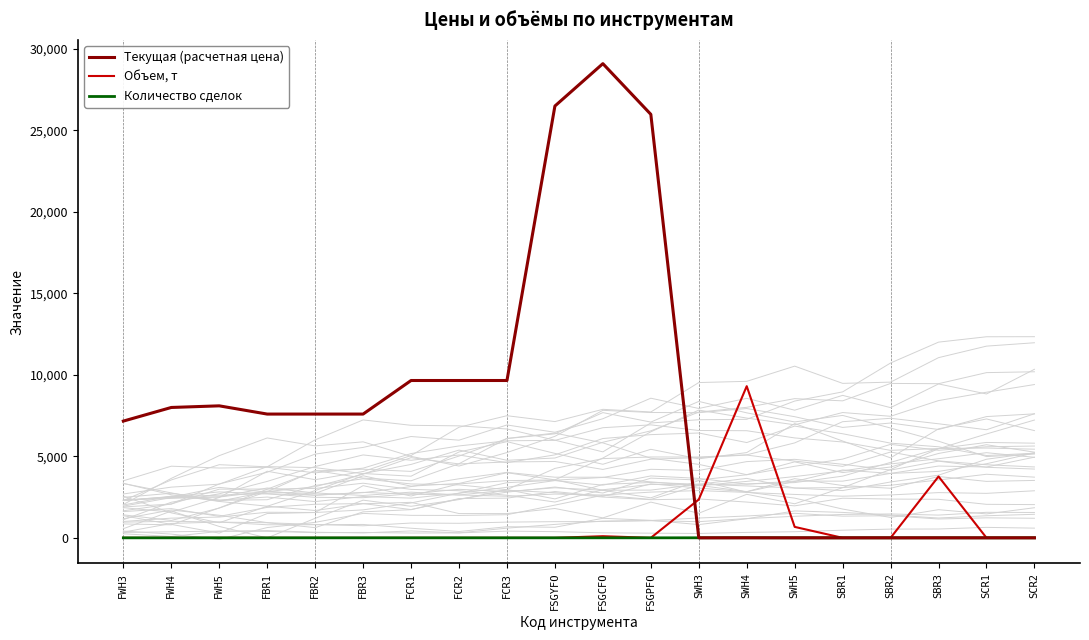

True or false: Текущая (расчетная цена) and Количество сделок cross at least once.

True